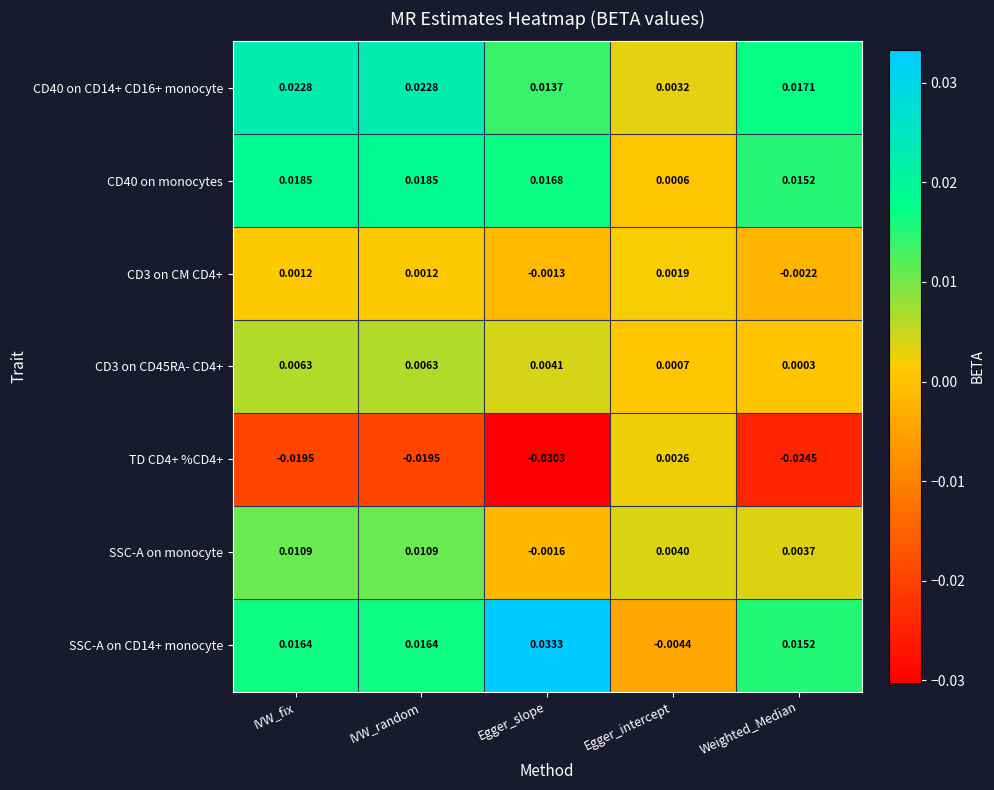

Which category has the lowest value in the TD CD4+ %CD4+ series?

Egger_slope